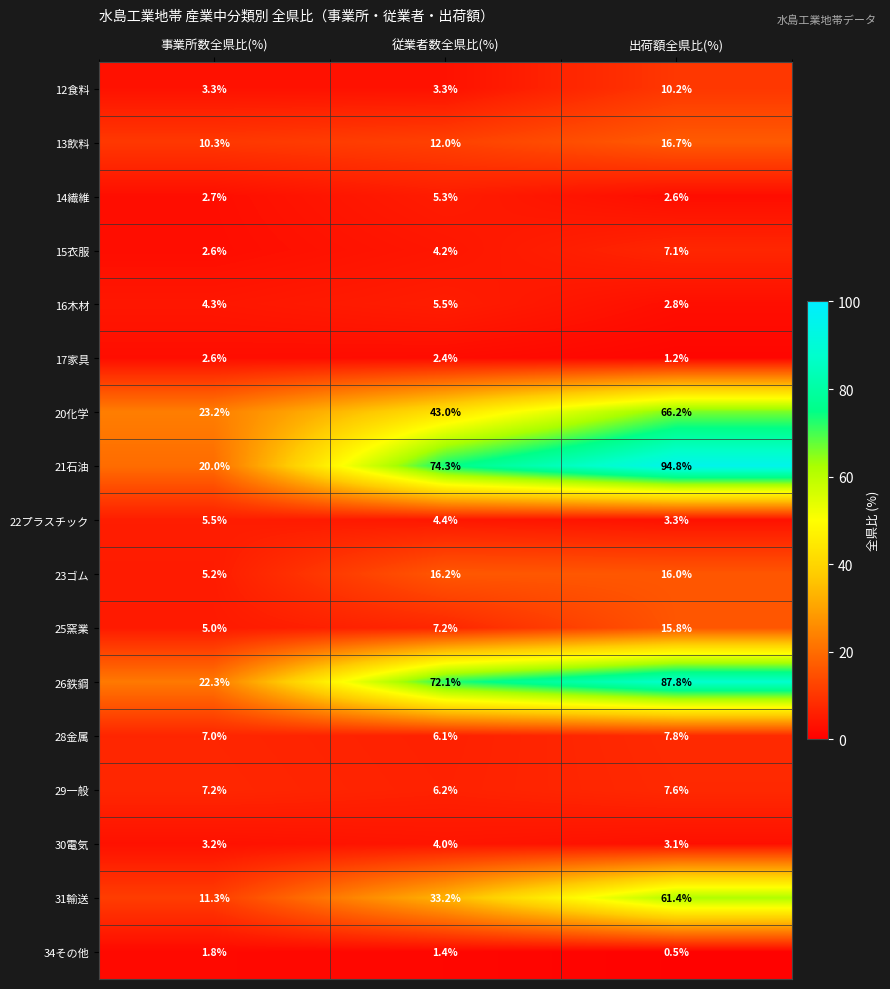

What is the difference between the maximum and second lowest values in the 21石油 series?

20.5